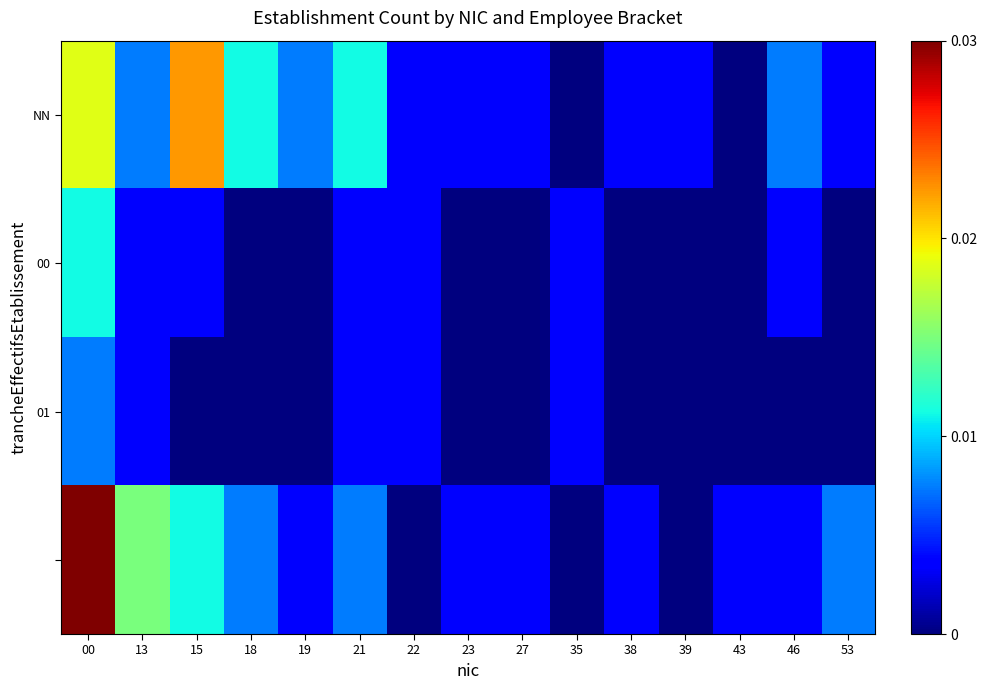

How many series are shown in this chart?

4